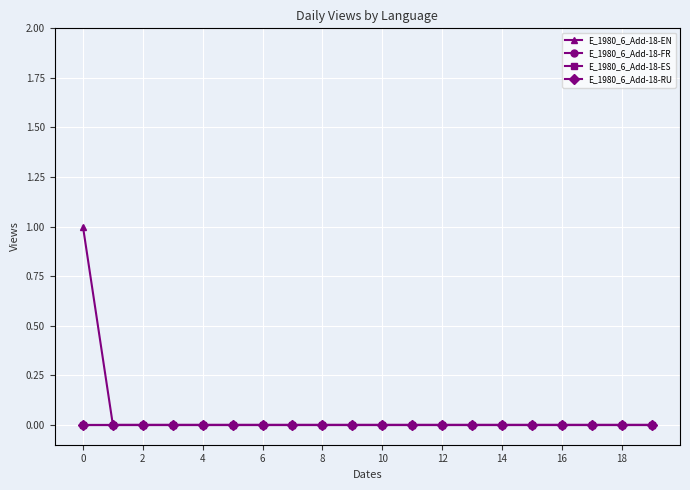

Is this an area chart (filled region under the line)?

No